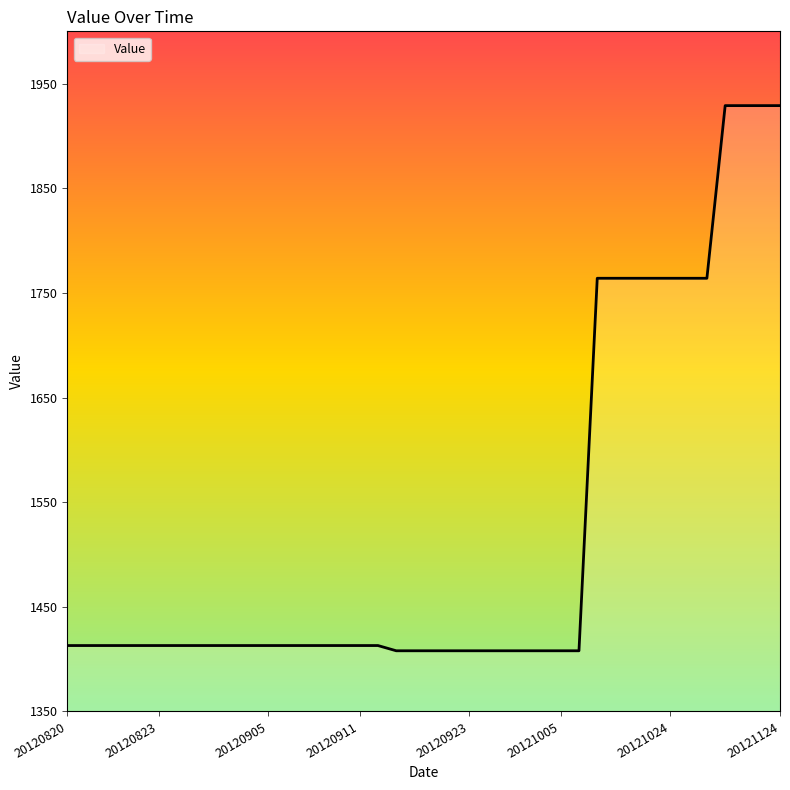

What is the difference between the maximum and minimum values?

521